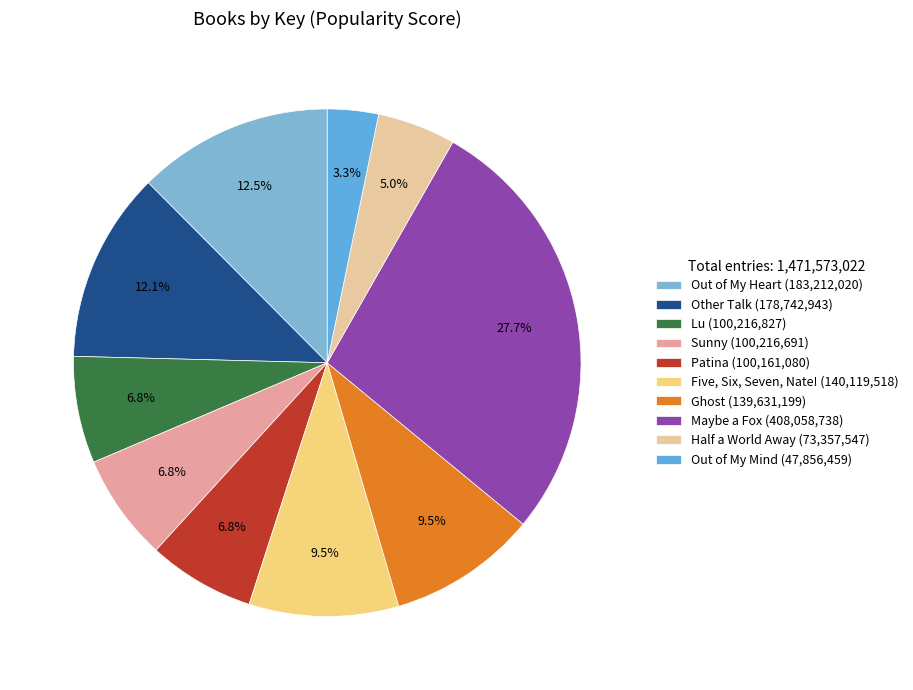

Rank the categories by value from highest to lowest.

Maybe a Fox, Out of My Heart, Other Talk, Five, Six, Seven, Nate!, Ghost, Lu, Sunny, Patina, Half a World Away, Out of My Mind